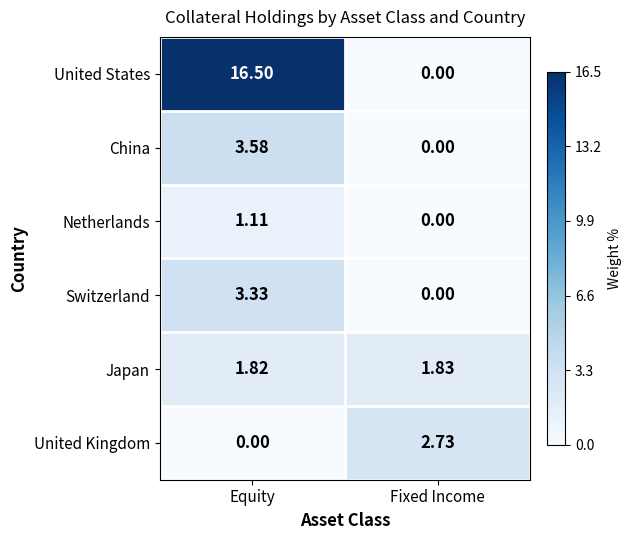

Which series has the largest range (max minus min)?

United States